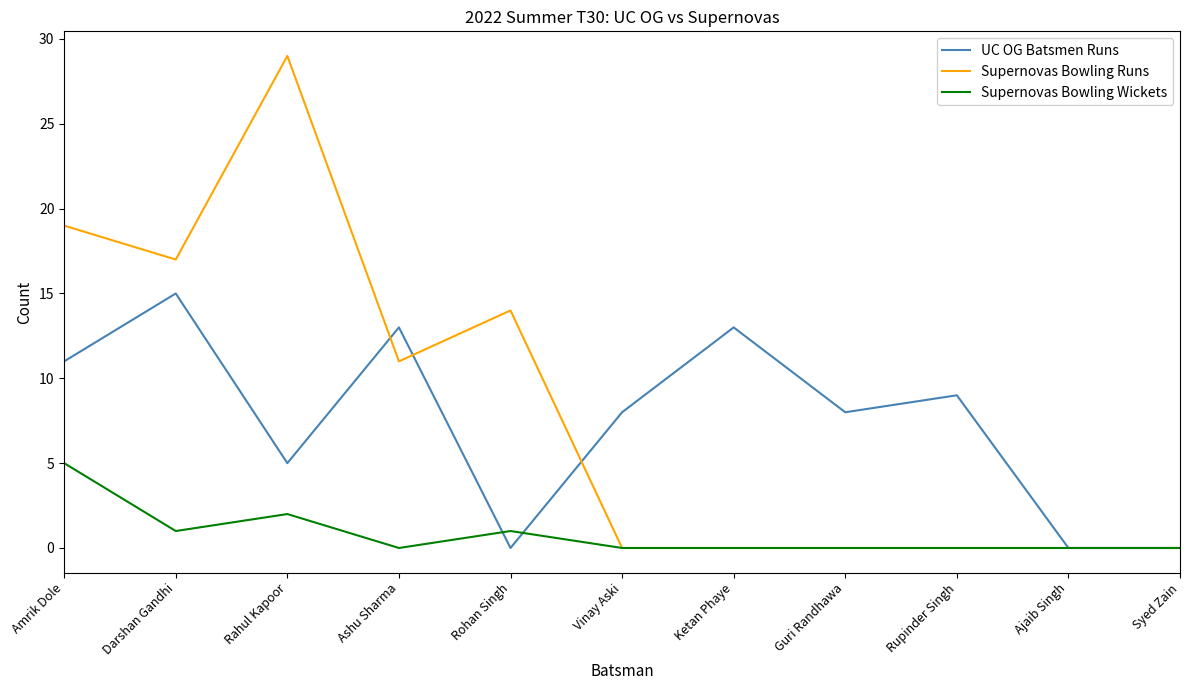

What are all the series names shown in the legend?

UC OG Batsmen Runs, Supernovas Bowling Runs, Supernovas Bowling Wickets